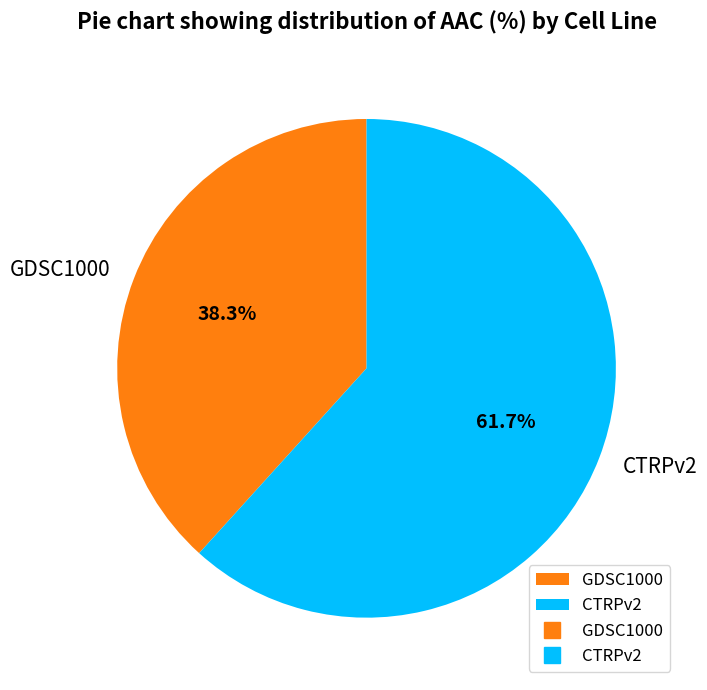

What percentage is NOT represented by CTRPv2?

38.3%